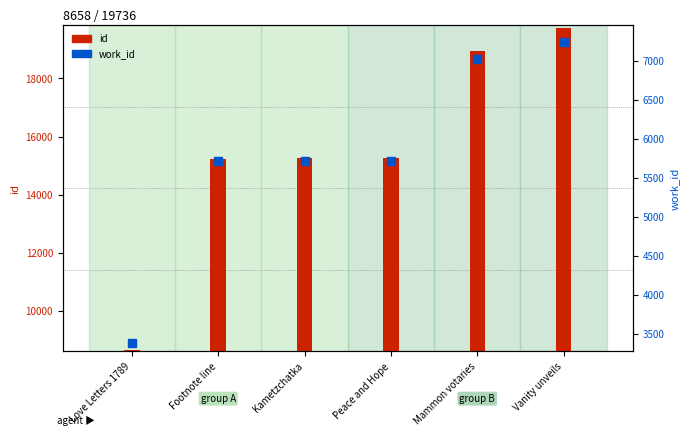

At how many categories does at least one series exceed 12159?

5